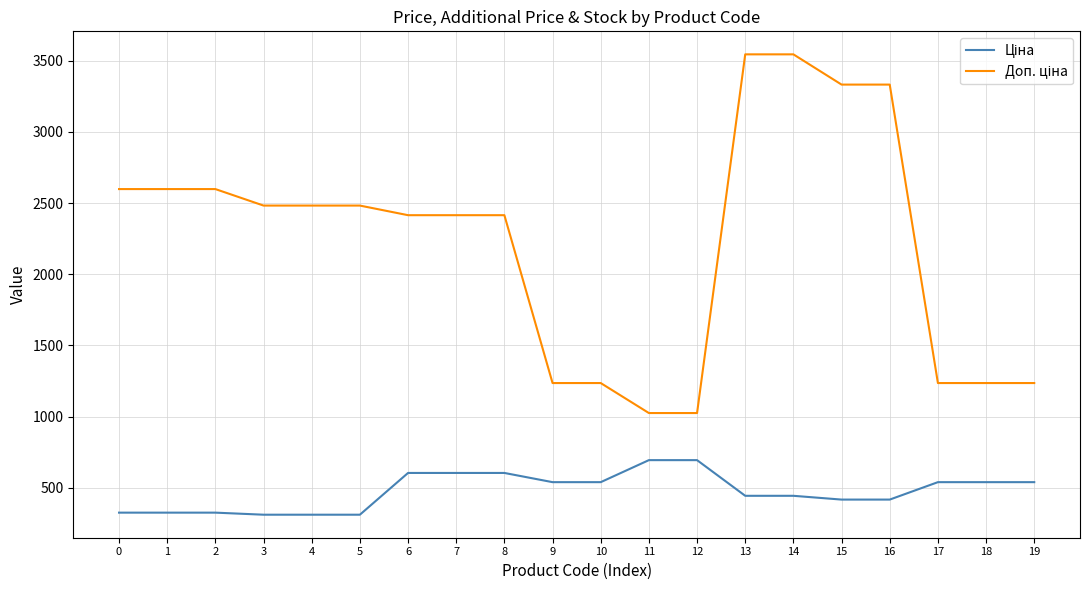

How many categories are shown in the chart?

20